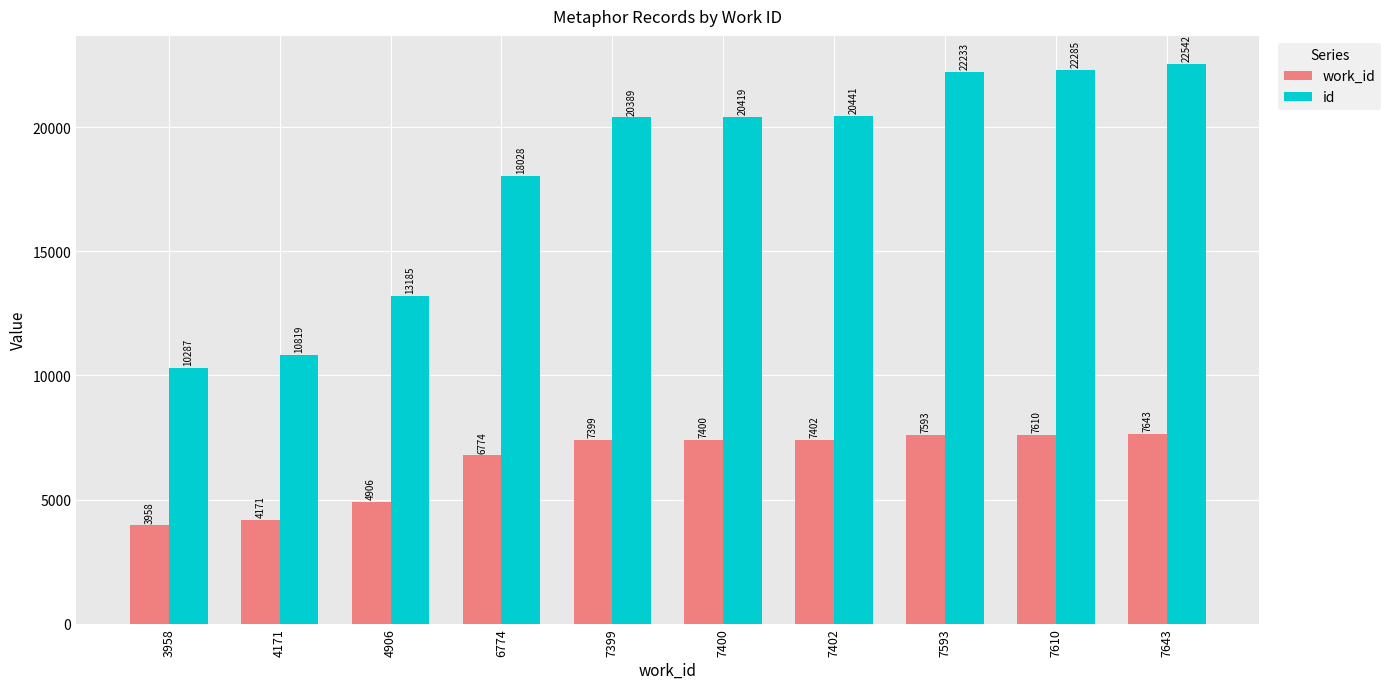

At how many categories does at least one series exceed 11369?

8